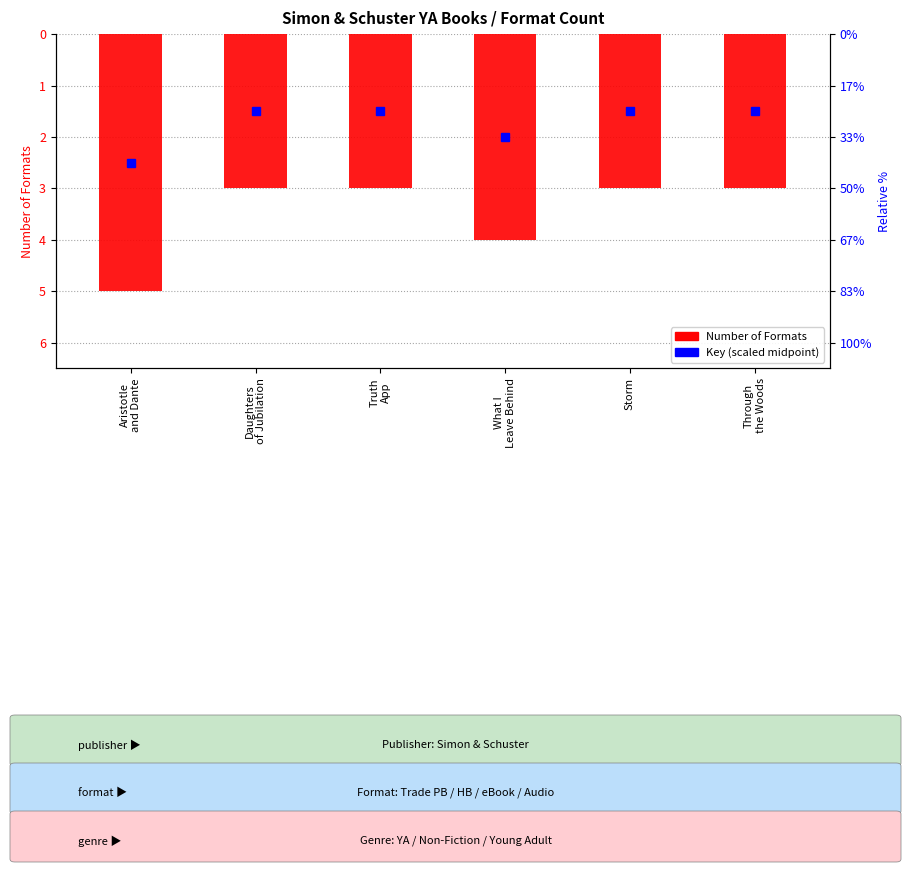

What is the label of the 1st bar from the right?

Through
the Woods